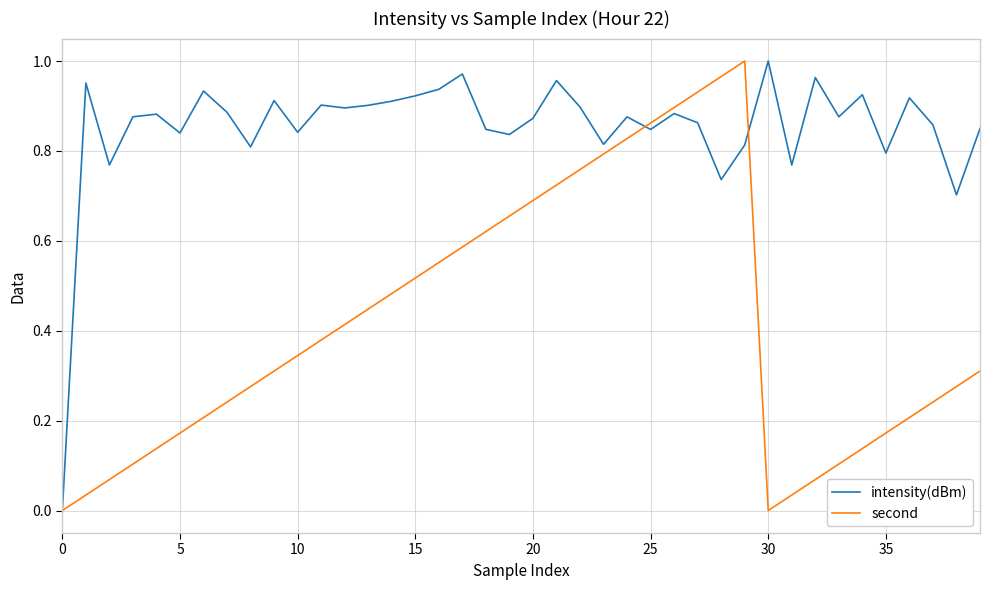

Is this an area chart (filled region under the line)?

No